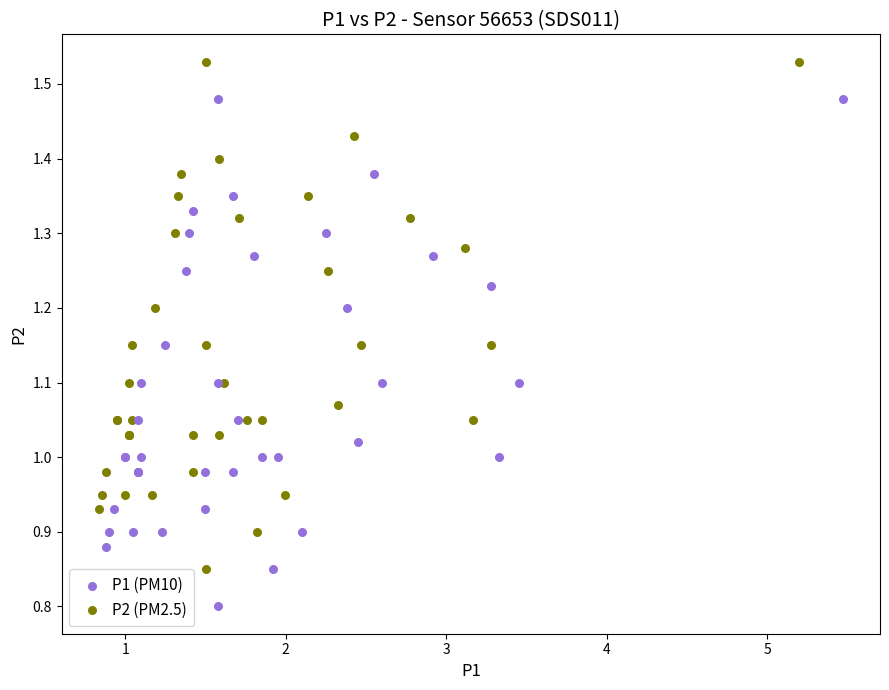

Which series reaches the maximum Y coordinate?

P2 (PM2.5)